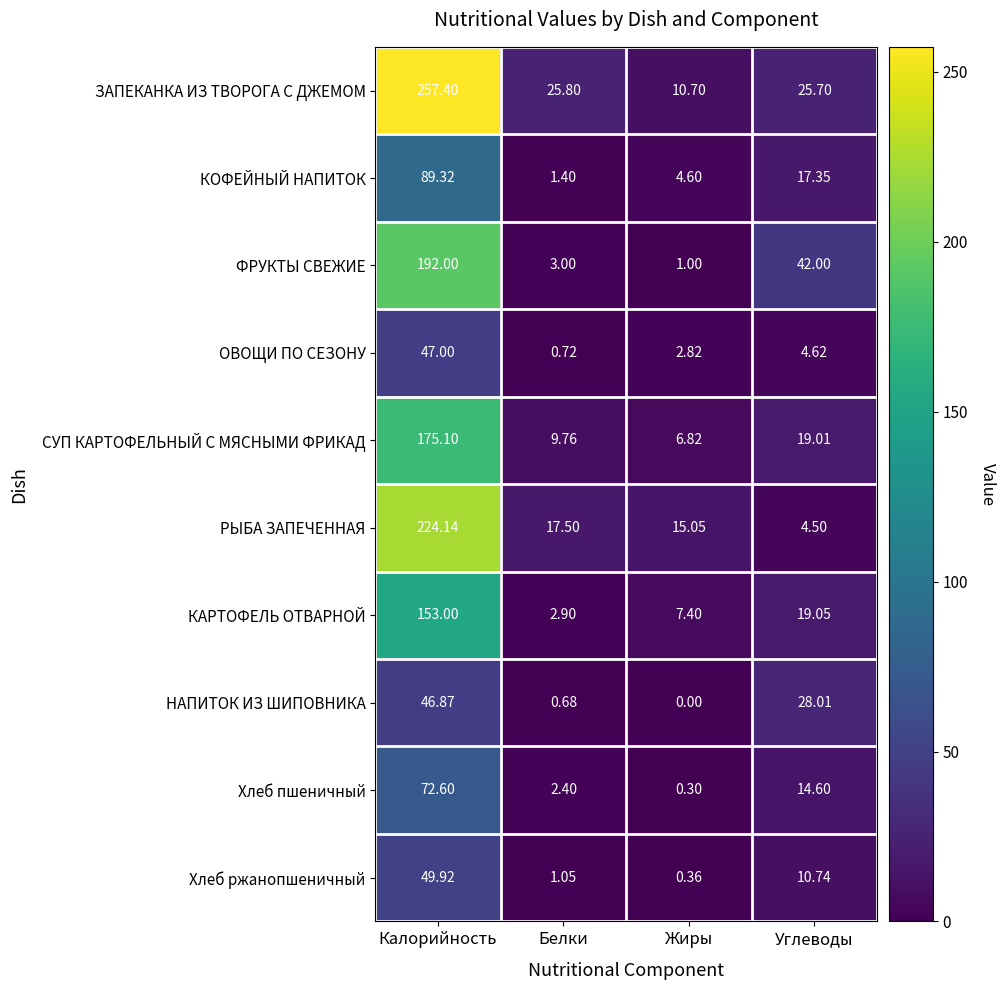

List the series in order of their peak value, highest first.

ЗАПЕКАНКА ИЗ ТВОРОГА С ДЖЕМОМ, РЫБА ЗАПЕЧЕННАЯ, ФРУКТЫ СВЕЖИЕ, СУП КАРТОФЕЛЬНЫЙ С МЯСНЫМИ ФРИКАД, КАРТОФЕЛЬ ОТВАРНОЙ, КОФЕЙНЫЙ НАПИТОК, Хлеб пшеничный, Хлеб ржанопшеничный, ОВОЩИ ПО СЕЗОНУ, НАПИТОК ИЗ ШИПОВНИКА